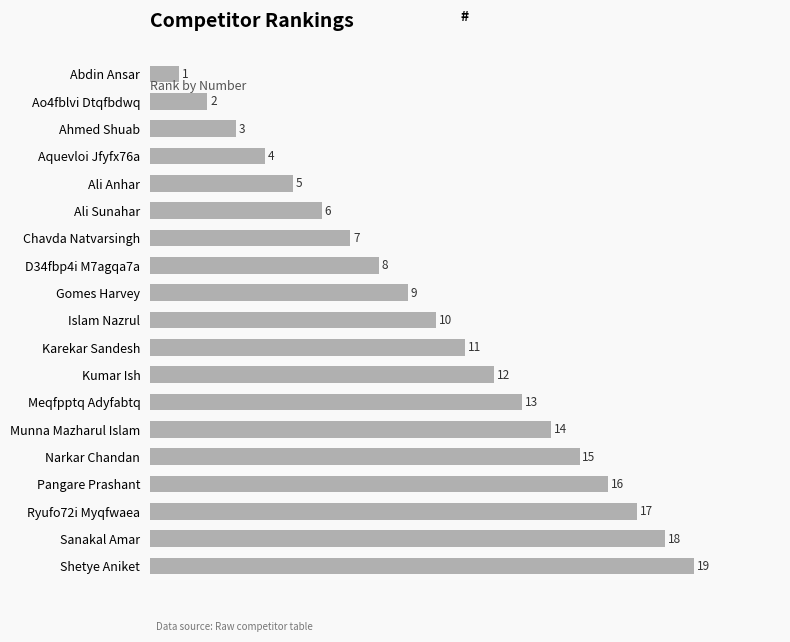

Where is the data nearest to the value 10?

Islam Nazrul